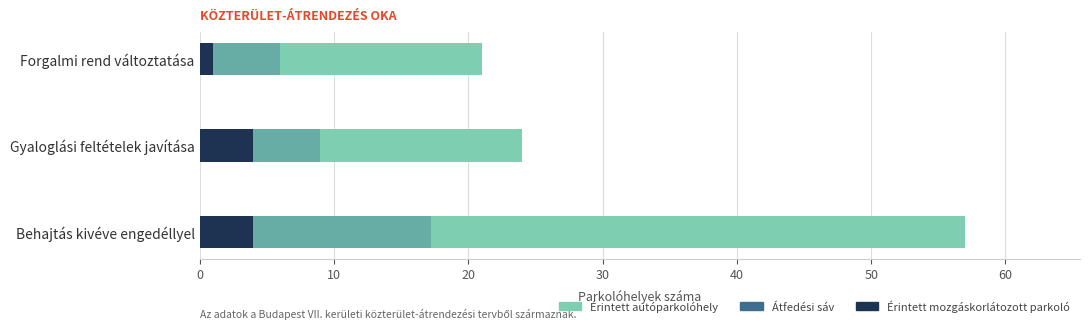

What is the average value of the Érintett mozgáskorlátozott parkoló series?

3.0